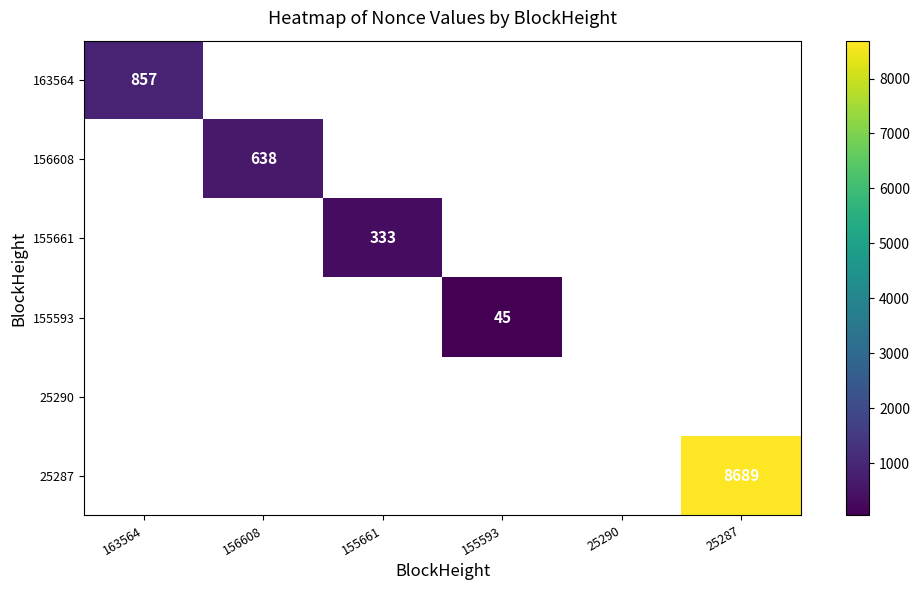

Which has a higher value, 155661 or 163564?

163564